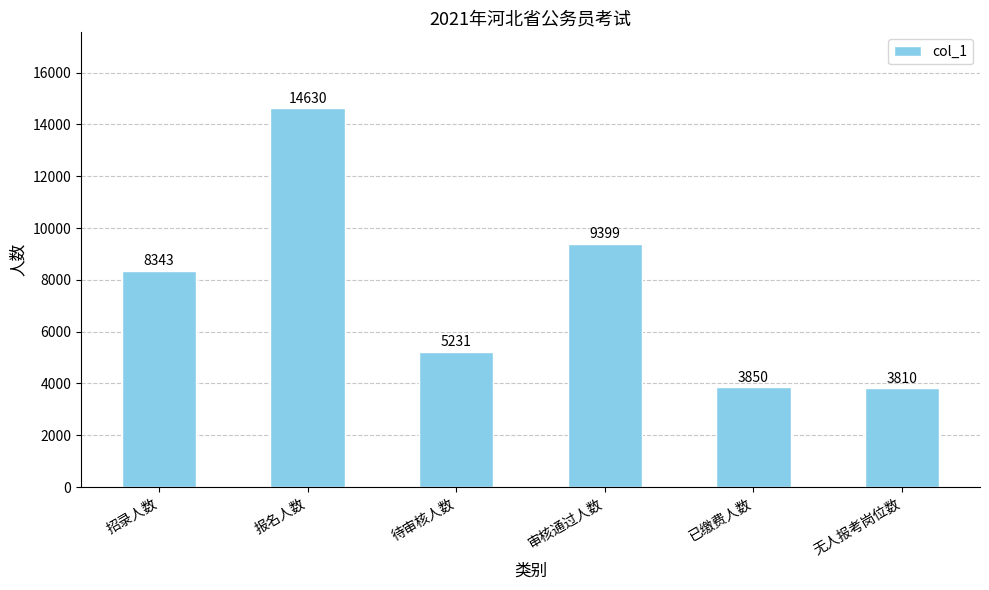

Which category has the highest value across all series?

报名人数